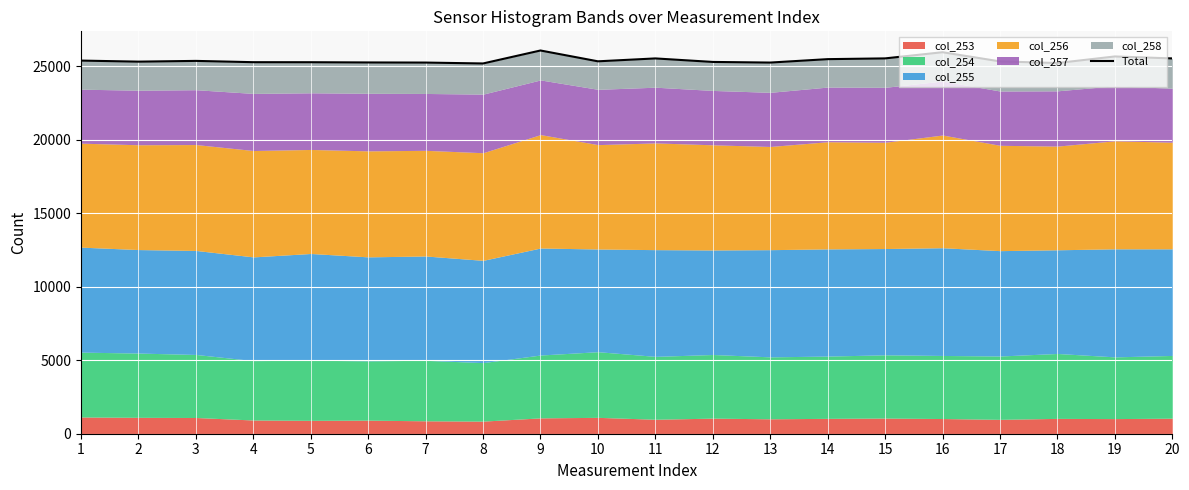

What is the value of the 19th point from the left?

25683